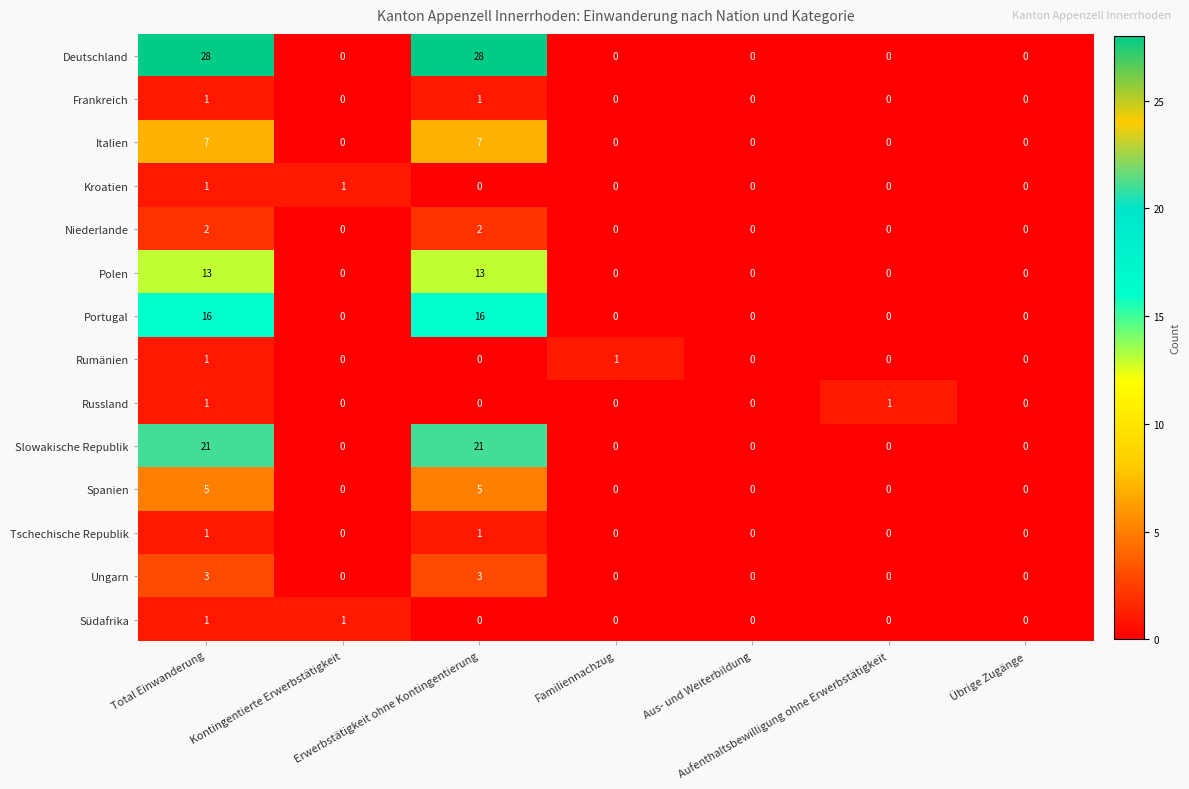

How many Portugal values are between 0 and 16?

7